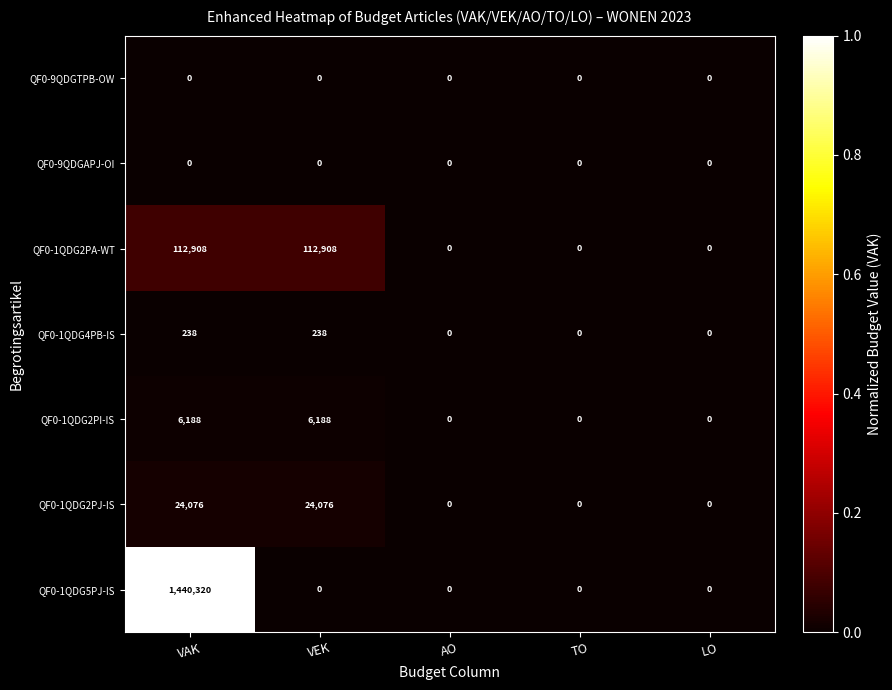

What is the greatest value displayed?

1440320